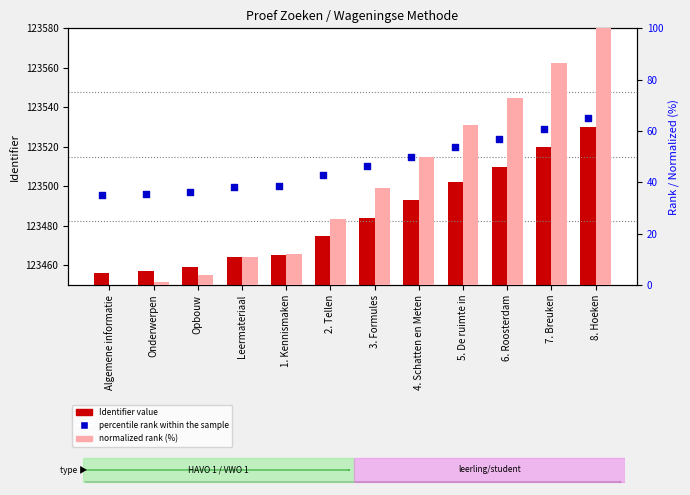

Which series reaches the minimum Y coordinate?

Normalized rank (%)